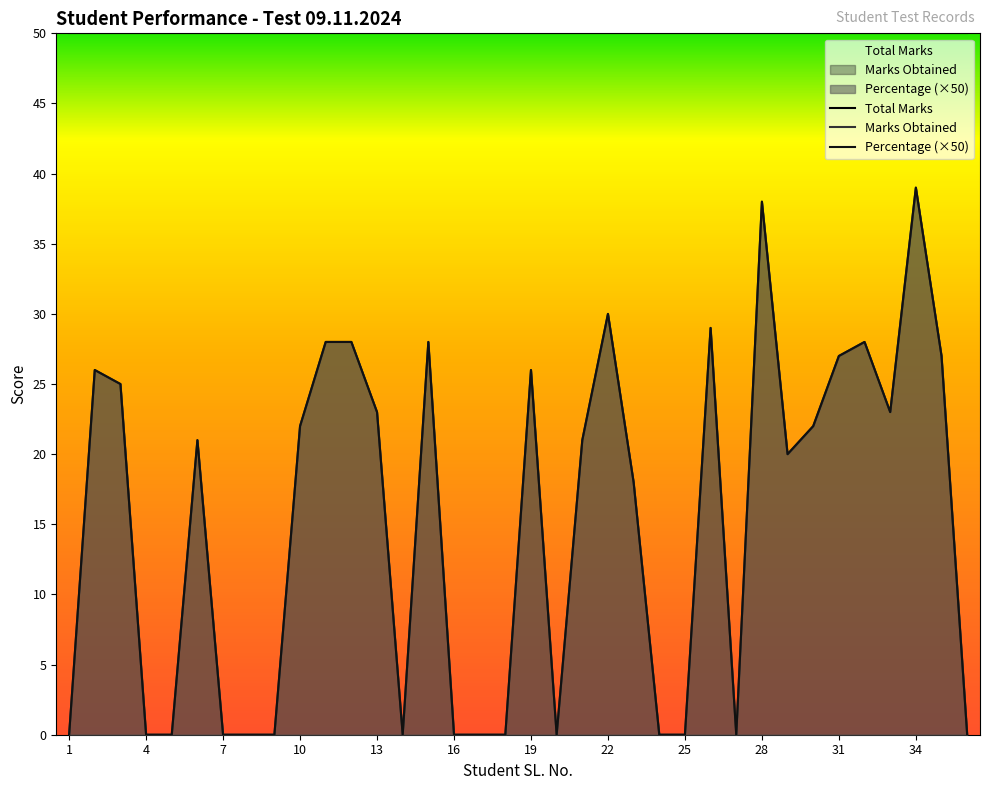

True or false: Percentage (×50) and Marks Obtained cross at least once.

False